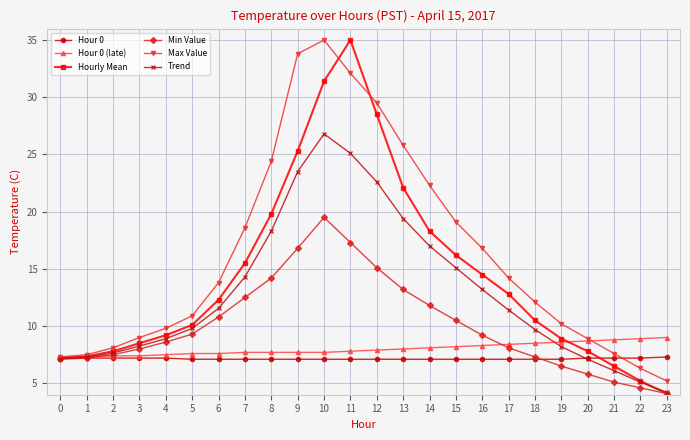

What is the value of the Min Value point at the 14th from the left?

13.2